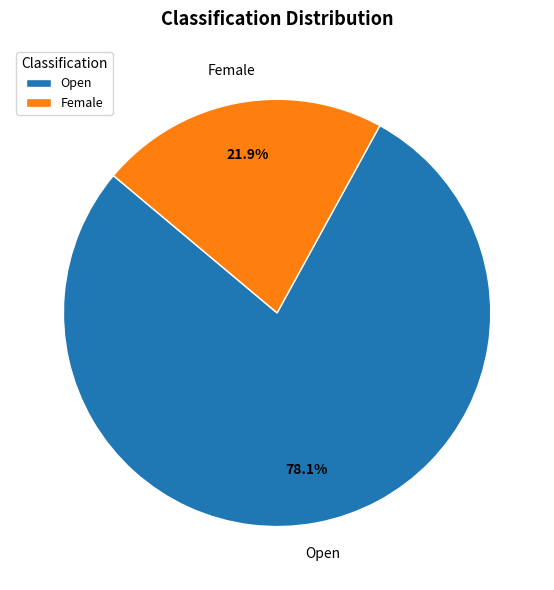

How many slices are in this pie chart?

2